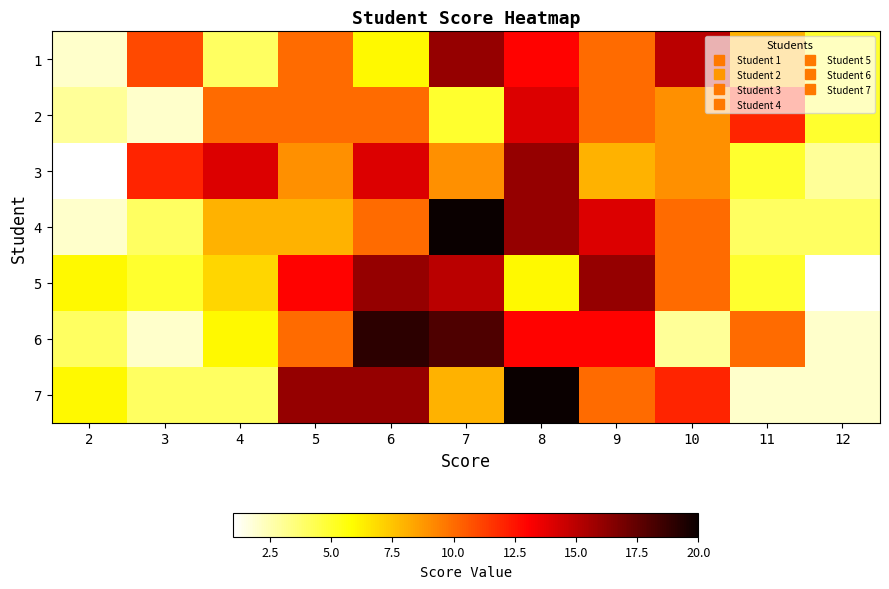

Reading left to right, transcribe all the data shown in this chart.

1: 2=2	3=11	4=4	5=10	6=6	7=16	8=13	9=10	10=15	11=8	12=5
2: 2=3	3=2	4=10	5=10	6=10	7=5	8=14	9=10	10=9	11=12	12=5
3: 2=1	3=12	4=14	5=9	6=14	7=9	8=16	9=8	10=9	11=5	12=3
4: 2=2	3=4	4=8	5=8	6=10	7=20	8=16	9=14	10=10	11=4	12=4
5: 2=6	3=5	4=7	5=13	6=16	7=15	8=6	9=16	10=10	11=5	12=1
6: 2=4	3=2	4=6	5=10	6=19	7=18	8=13	9=13	10=3	11=10	12=2
7: 2=6	3=4	4=4	5=16	6=16	7=8	8=20	9=10	10=12	11=2	12=2